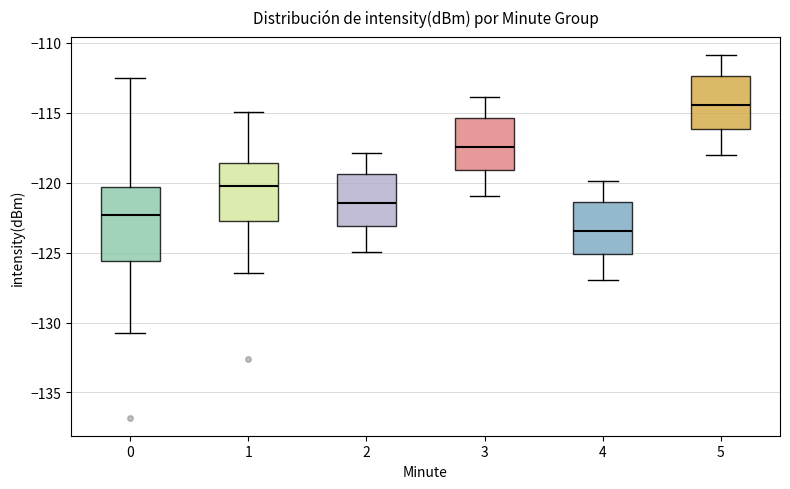

Comparing the boxes themselves (not the whiskers), which one is the tallest?

0